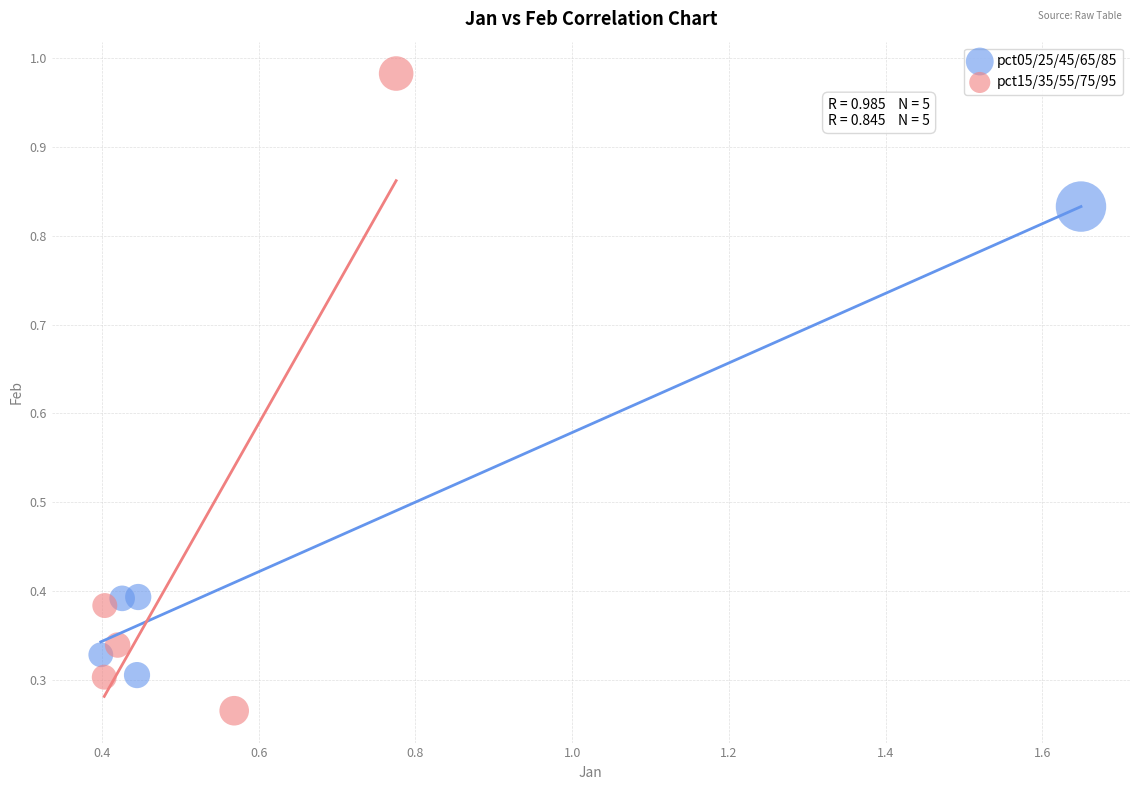

Which series reaches the maximum Y coordinate?

pct15/35/55/75/95